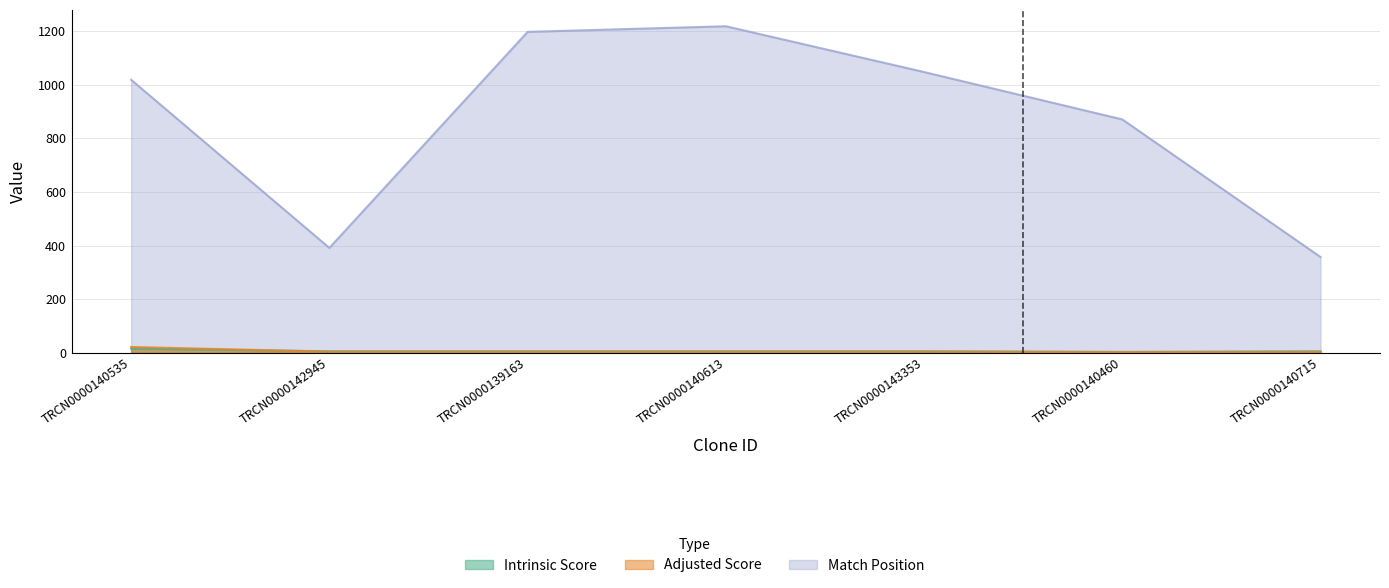

True or false: Match Position and Intrinsic Score intersect in this chart.

False